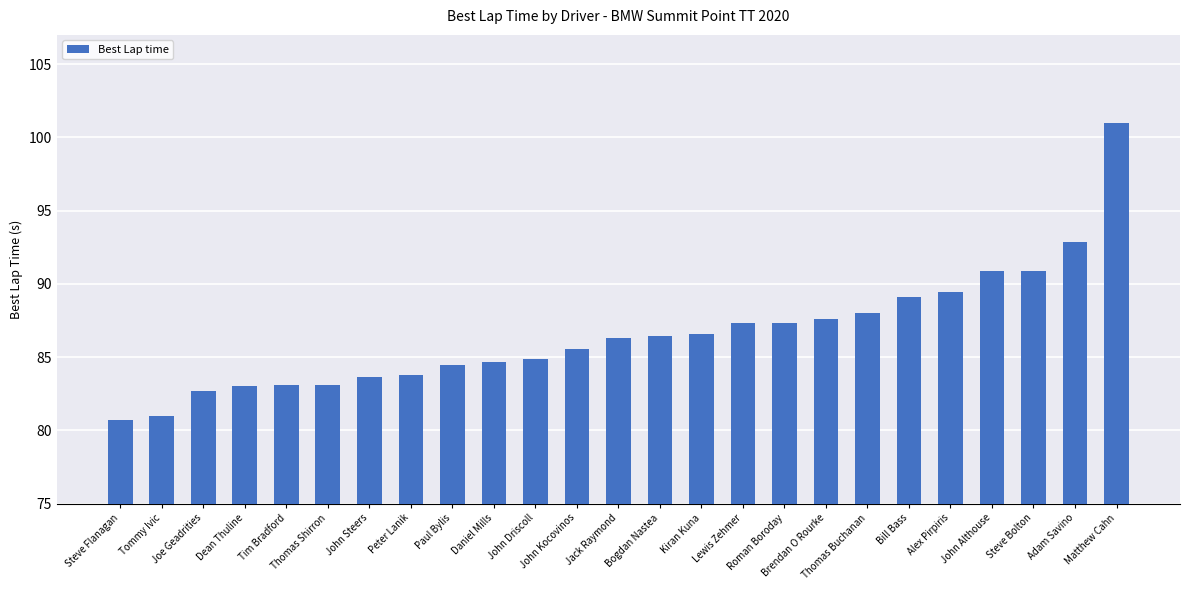

What is the sum of all values?

2164.5